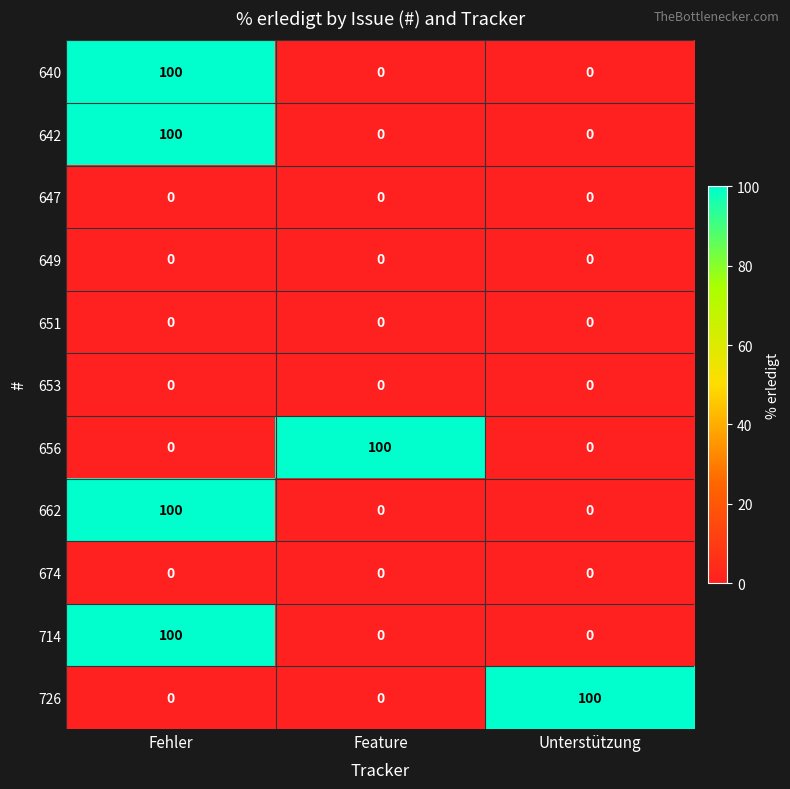

What is the spread (max minus min) of values at Feature?

100